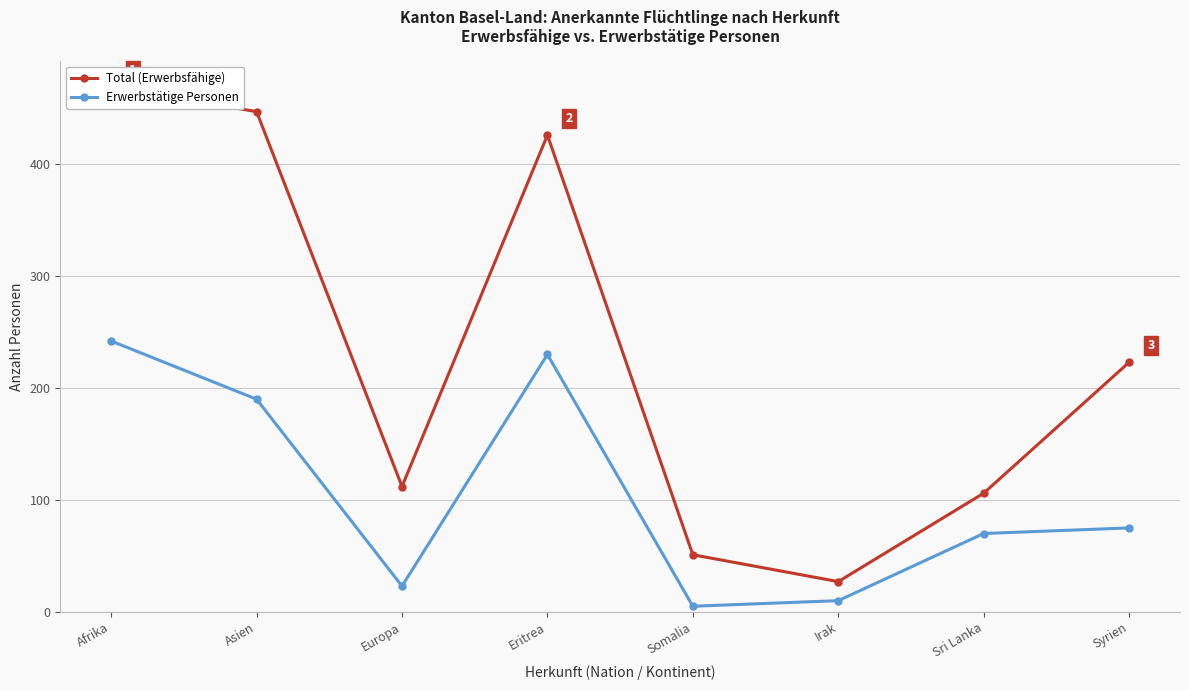

What are all the series names shown in the legend?

Total (Erwerbsfähige), Erwerbstätige Personen